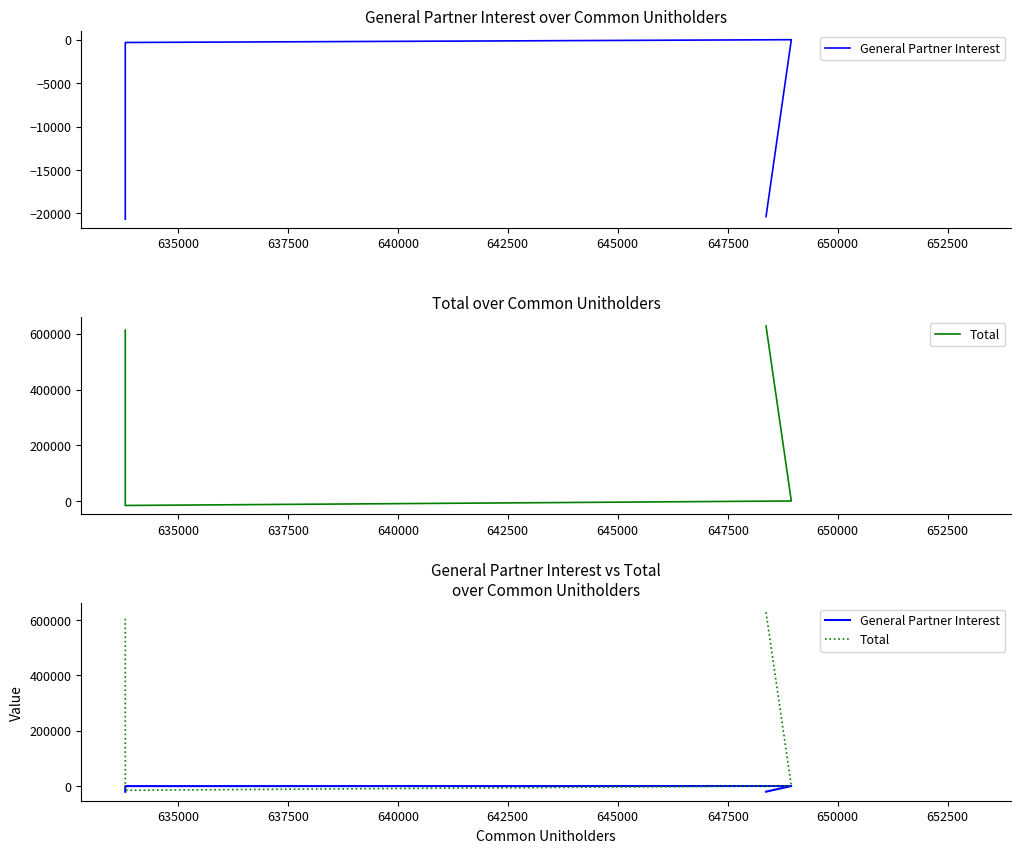

In General Partner Interest, how many points are higher than both neighbors (excluding endpoints)?

1